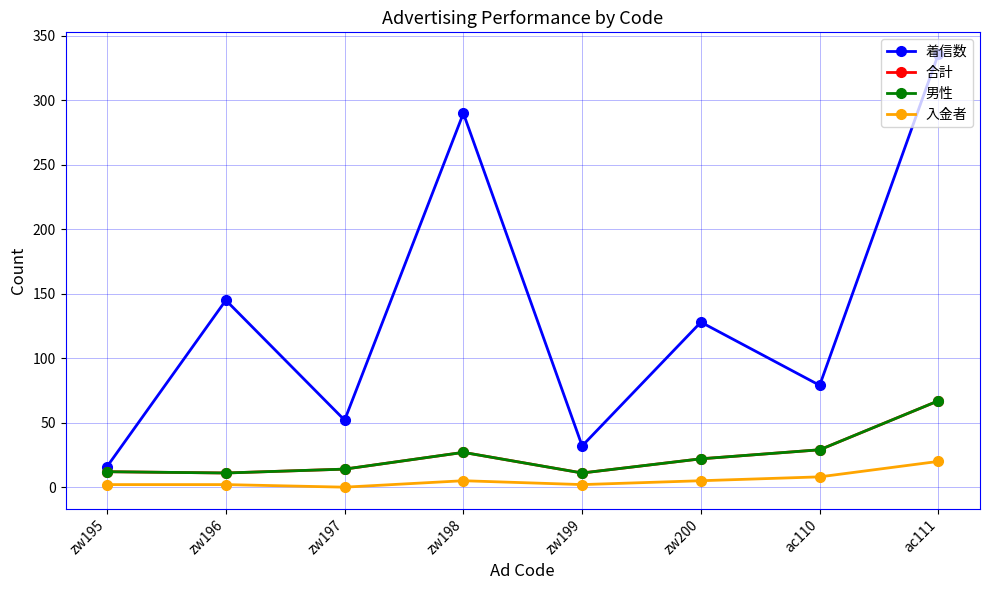

What is the sum of the 着信数 values at zw199 and zw196?

177